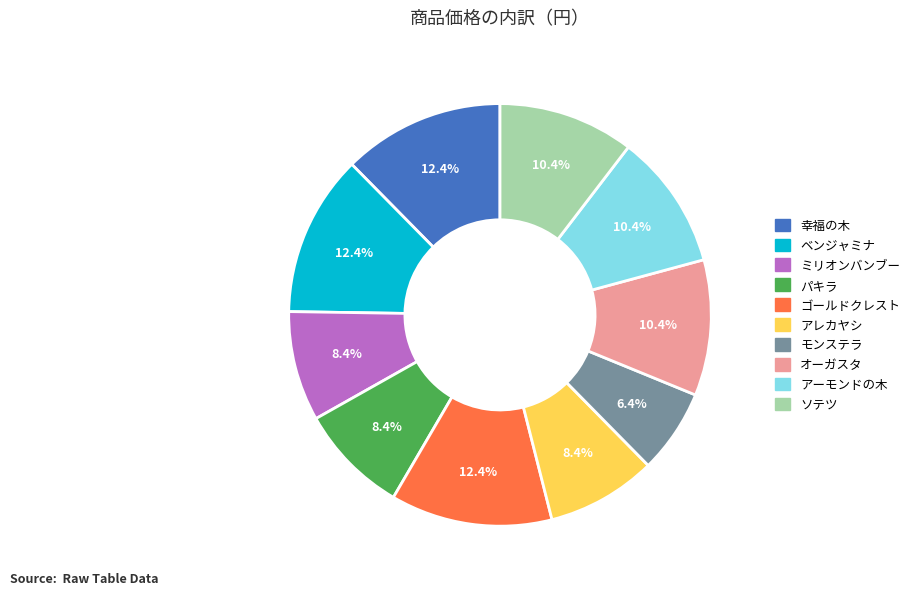

Is it true that ソテツ is 10% of the pie?

True